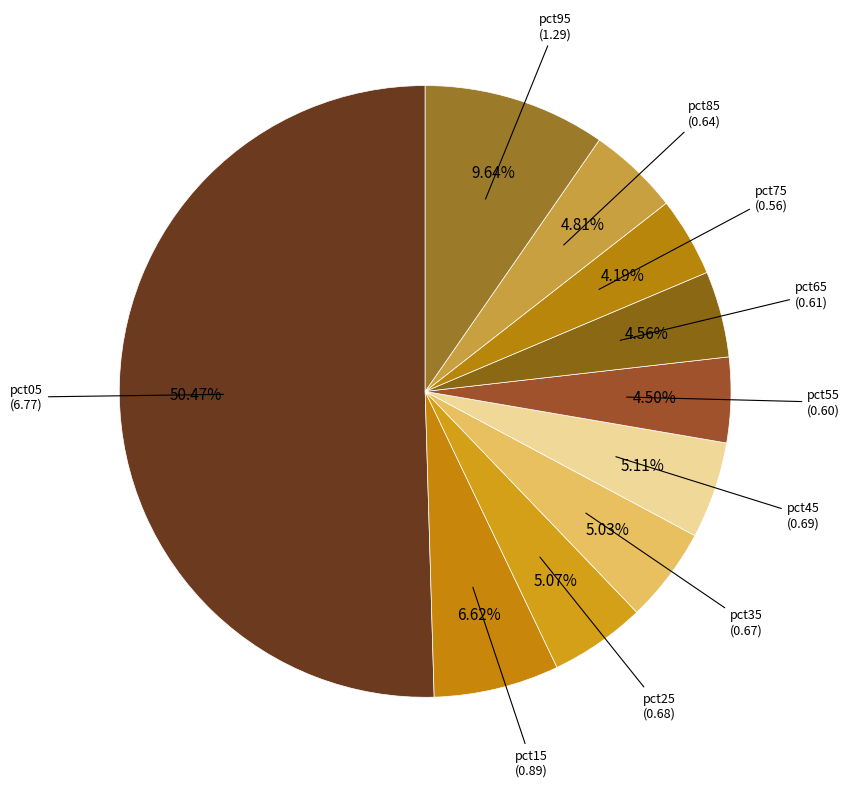

Rank the categories by value from highest to lowest.

pct05, pct95, pct15, pct45, pct25, pct35, pct85, pct65, pct55, pct75